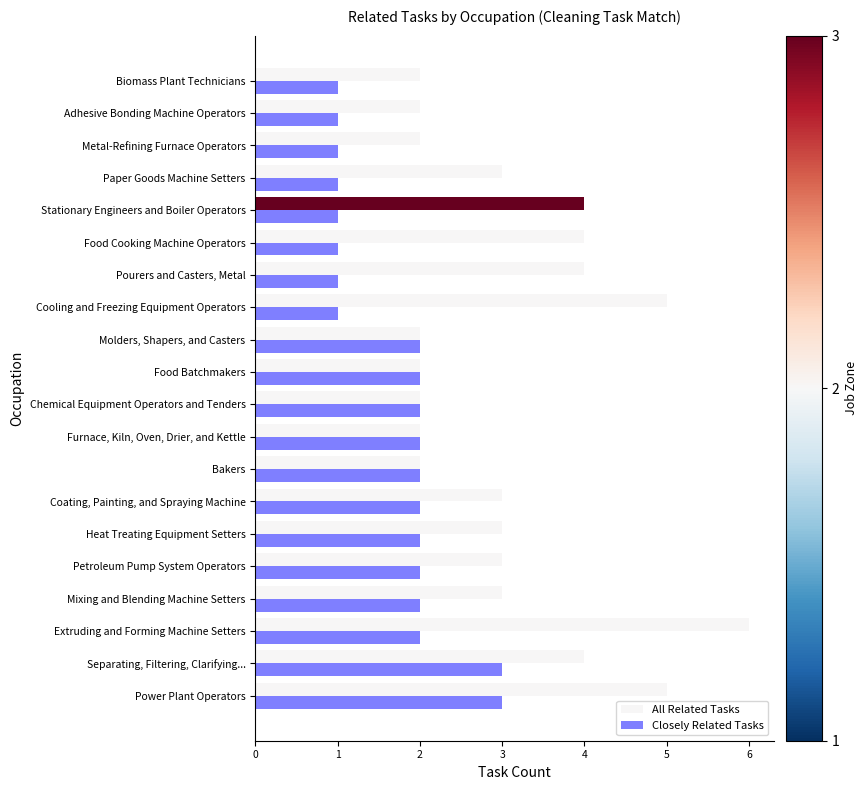

At Paper Goods Machine Setters, list the series in order from smallest to largest.

Closely Related Tasks, All Related Tasks